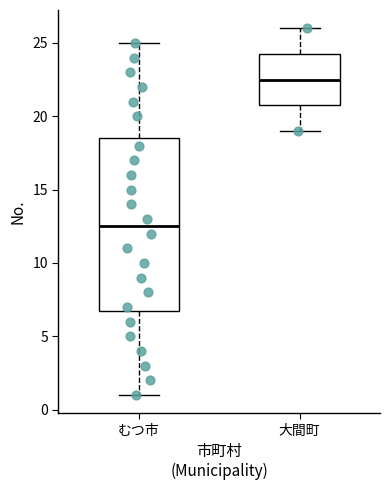

Where does the lower whisker of the box for 大間町 end on the y-axis? The values are not printed on the chart, so give them approximately, as read against the axis.

19.0